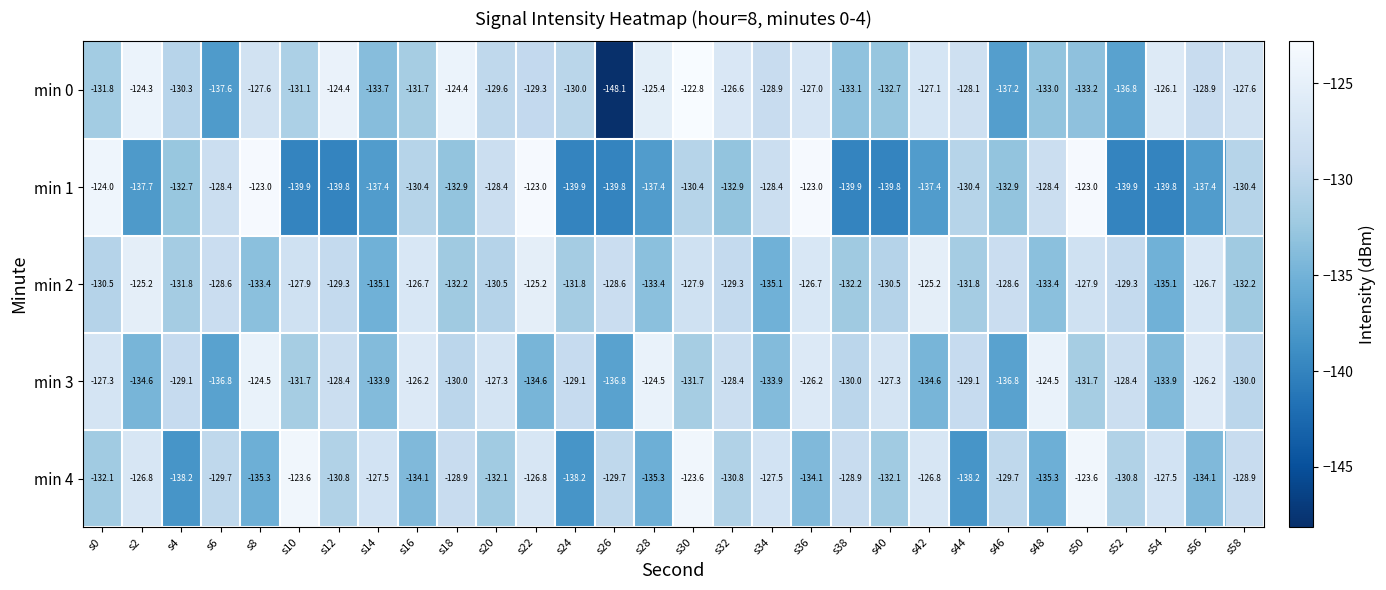

What is the difference between the highest and lowest values at s6?

9.2